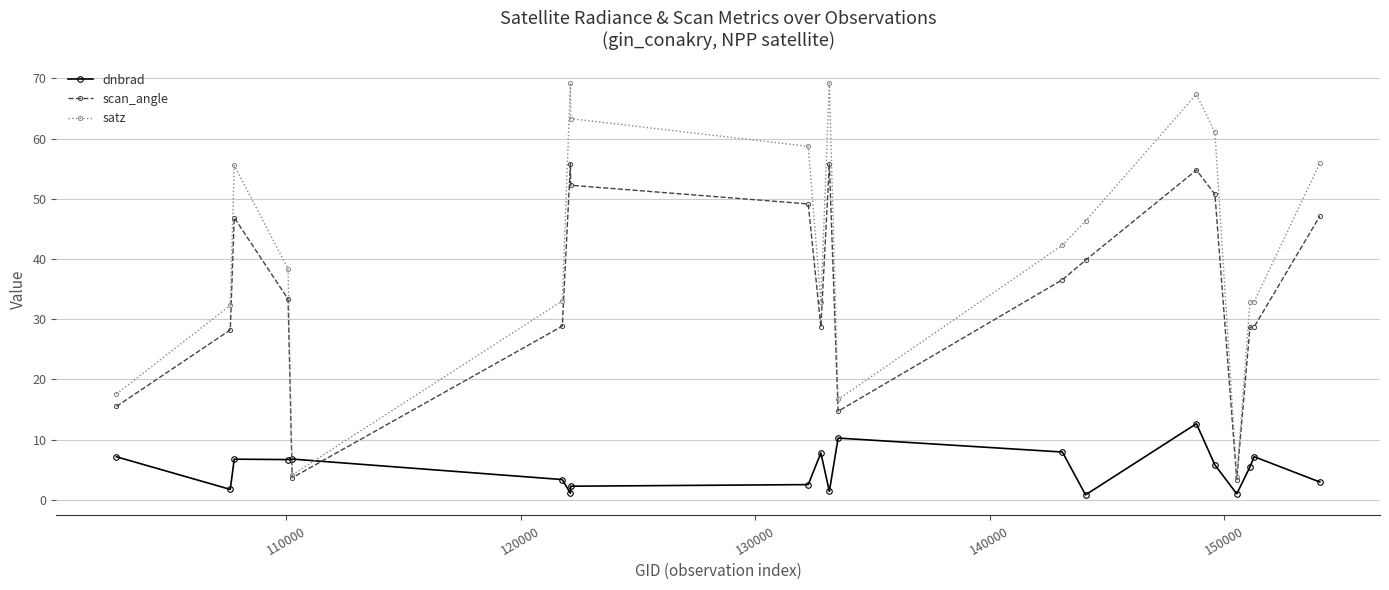

Rank the series by their average value, from highest to lowest.

satz, scan_angle, dnbrad